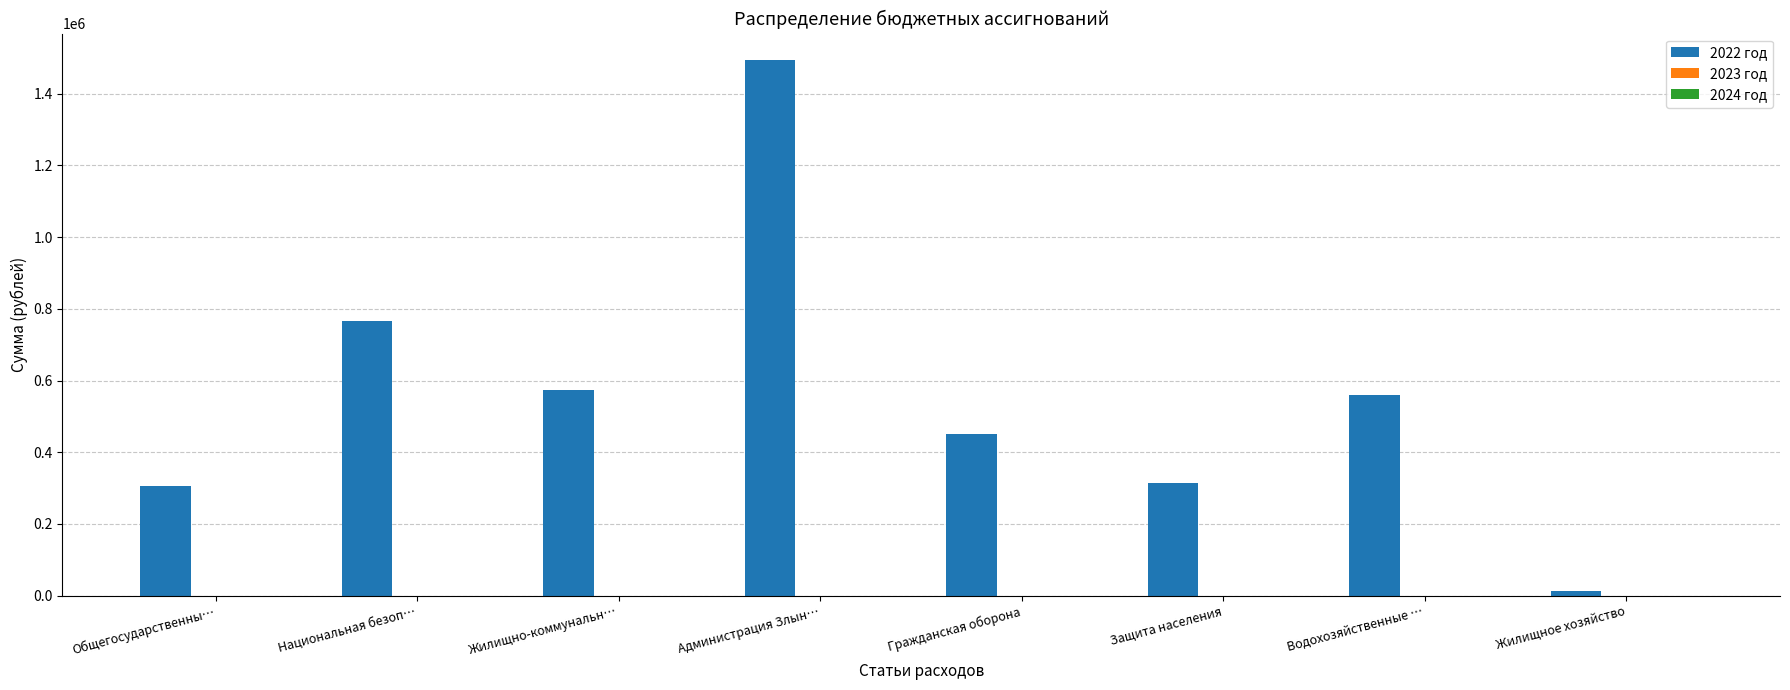

How many categories are shown in the chart?

8